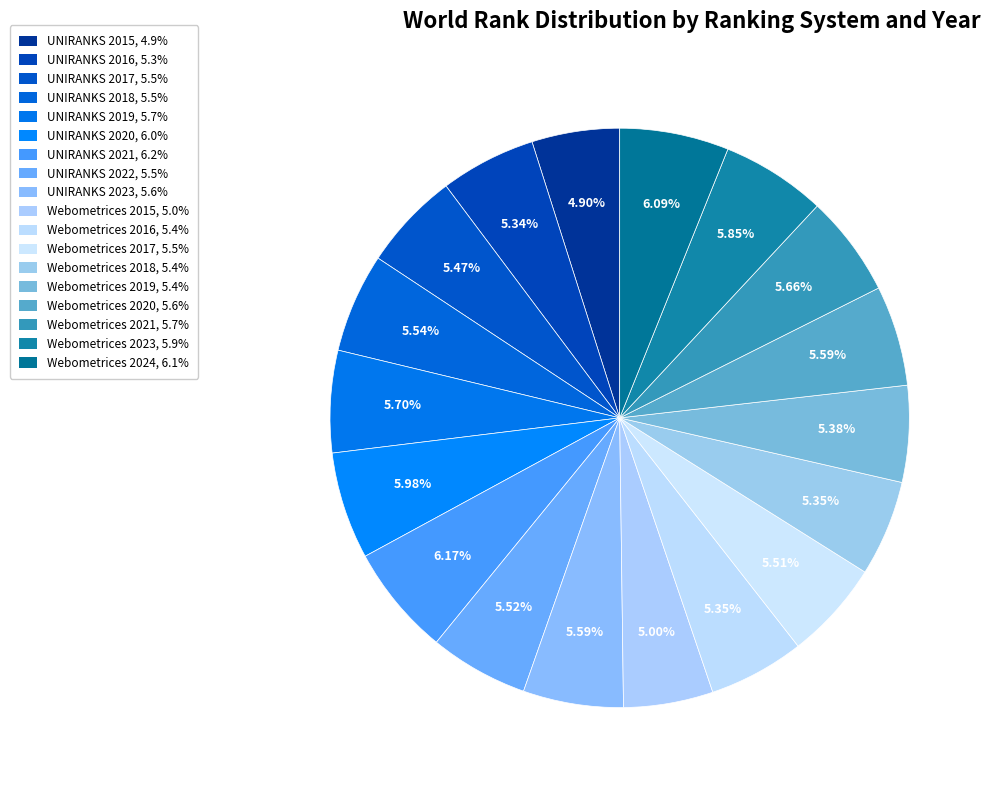

Count the number of slices in the pie.

18